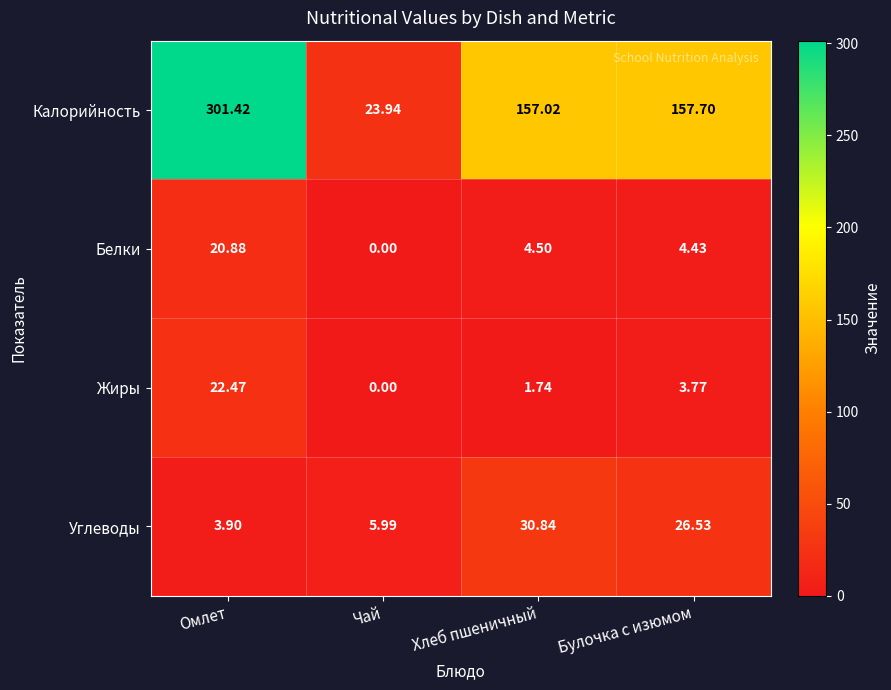

Which series has the largest total across all categories?

Калорийность